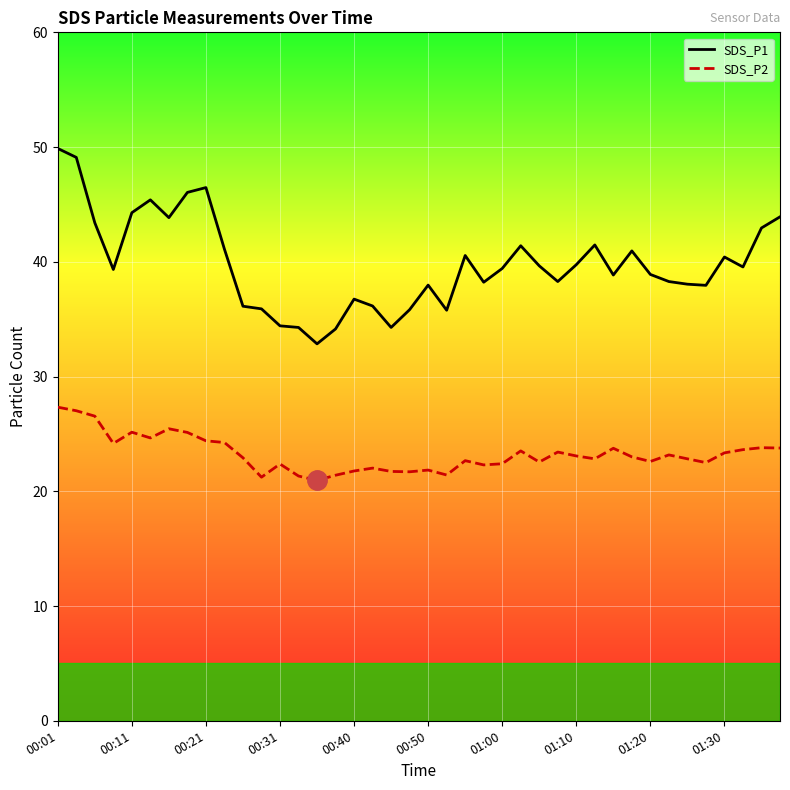

Reading left to right, list all the values displayed in this chart.

SDS_P1: 49.9	49.1	43.4	39.3	44.3	45.4	43.9	46.0	46.5	41.1	36.1	35.9	34.4	34.3	32.9	34.1	36.8	36.1	34.3	35.8	38.0	35.8	40.5	38.2	39.4	41.4	39.6	38.3	39.8	41.5	38.9	41.0	38.9	38.3	38.0	38.0	40.4	39.5	43.0	43.9
SDS_P2: 27.3	27.0	26.6	24.2	25.1	24.6	25.4	25.1	24.4	24.2	22.9	21.2	22.4	21.3	20.9	21.4	21.8	22.0	21.7	21.7	21.9	21.4	22.7	22.3	22.4	23.5	22.6	23.4	23.1	22.8	23.8	23.0	22.6	23.2	22.8	22.5	23.4	23.6	23.8	23.8